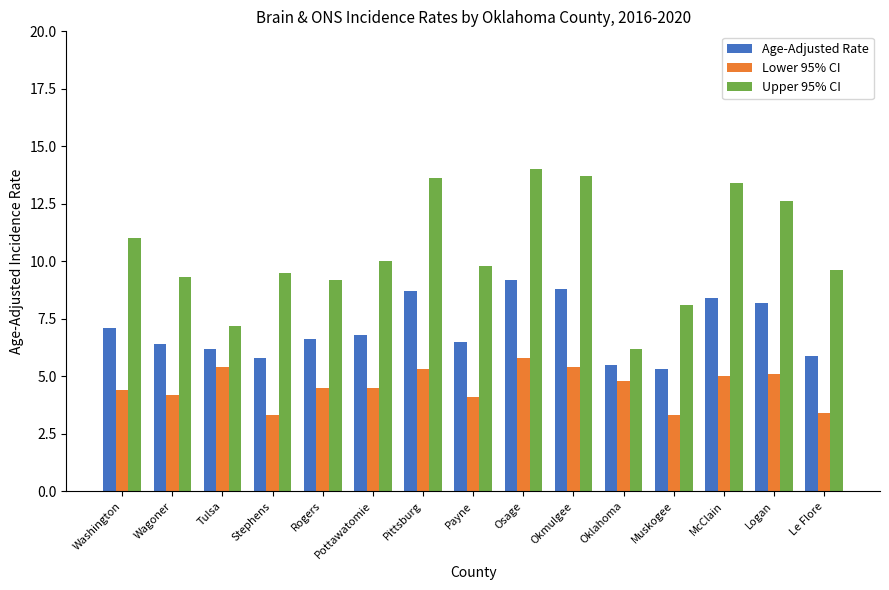

What is the total value across all series at Oklahoma?

16.5